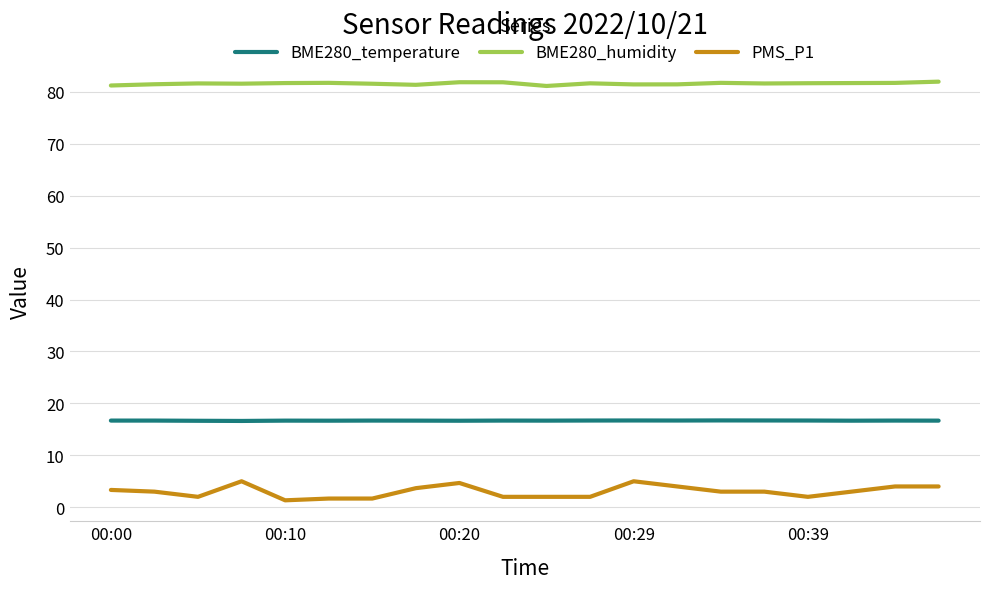

What is the difference between the maximum and minimum values in the PMS_P1 series?

3.7